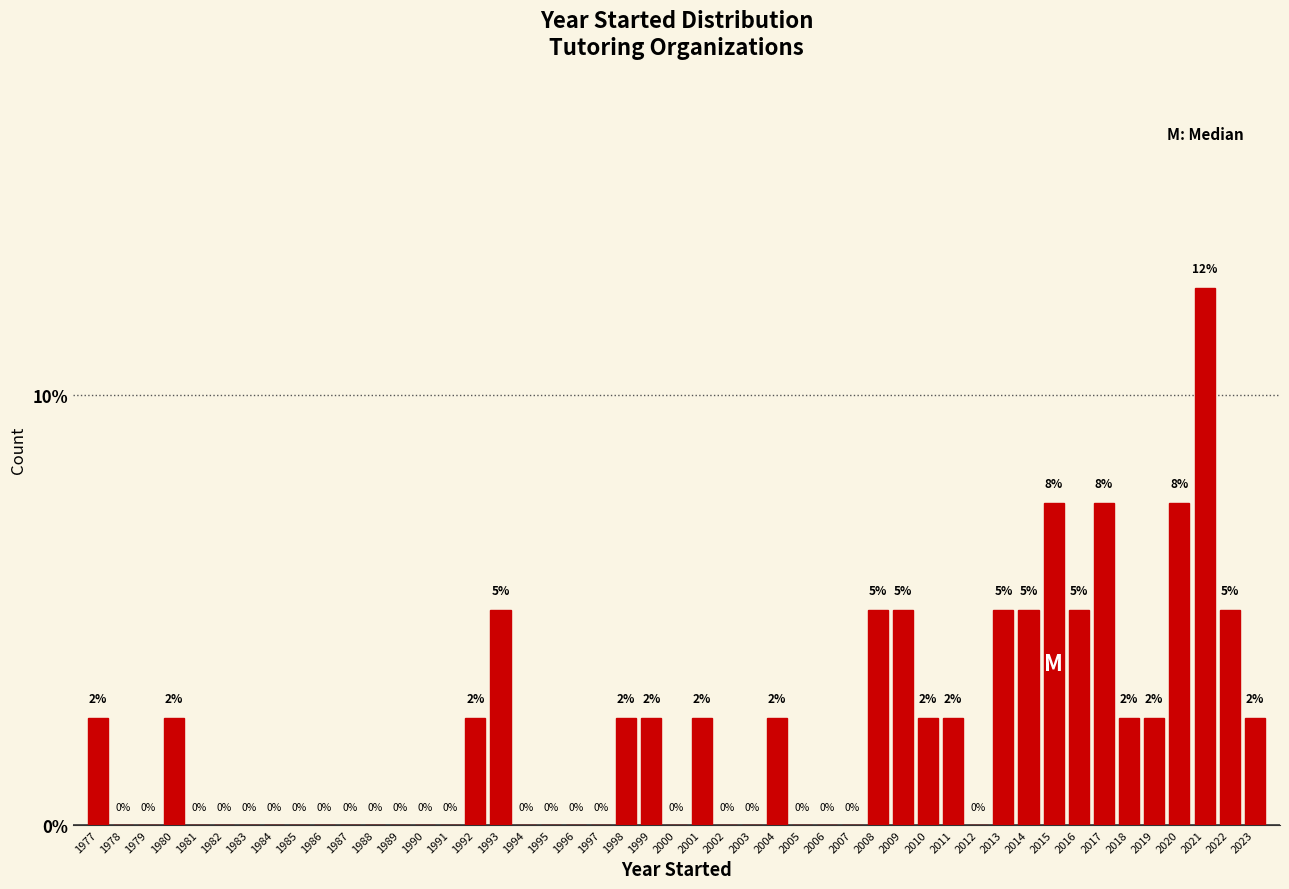

The chart shows a value of 3.6 at 2004. True or false?

False